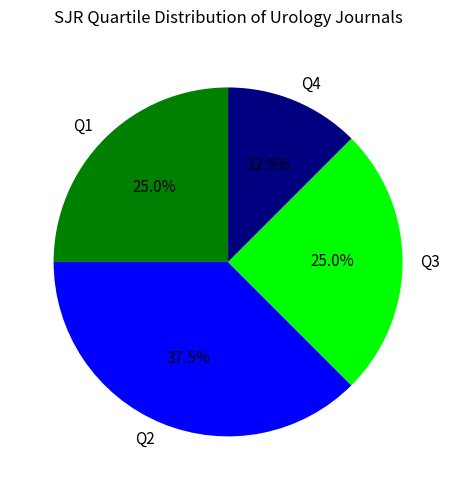

What is the smallest slice in the pie chart?

Q4